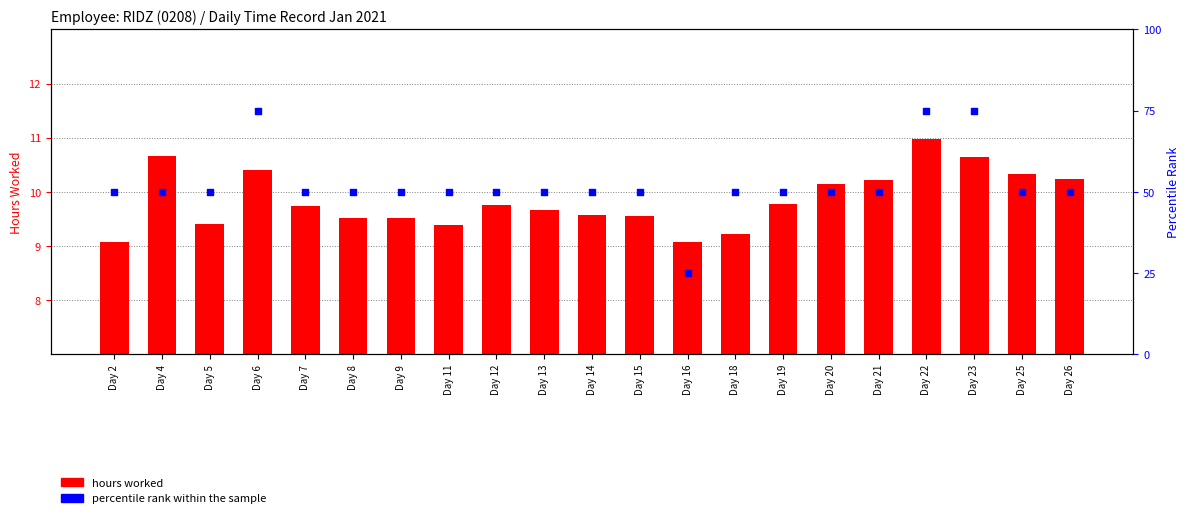

What are all the series names shown in the legend?

hours worked, percentile rank within the sample